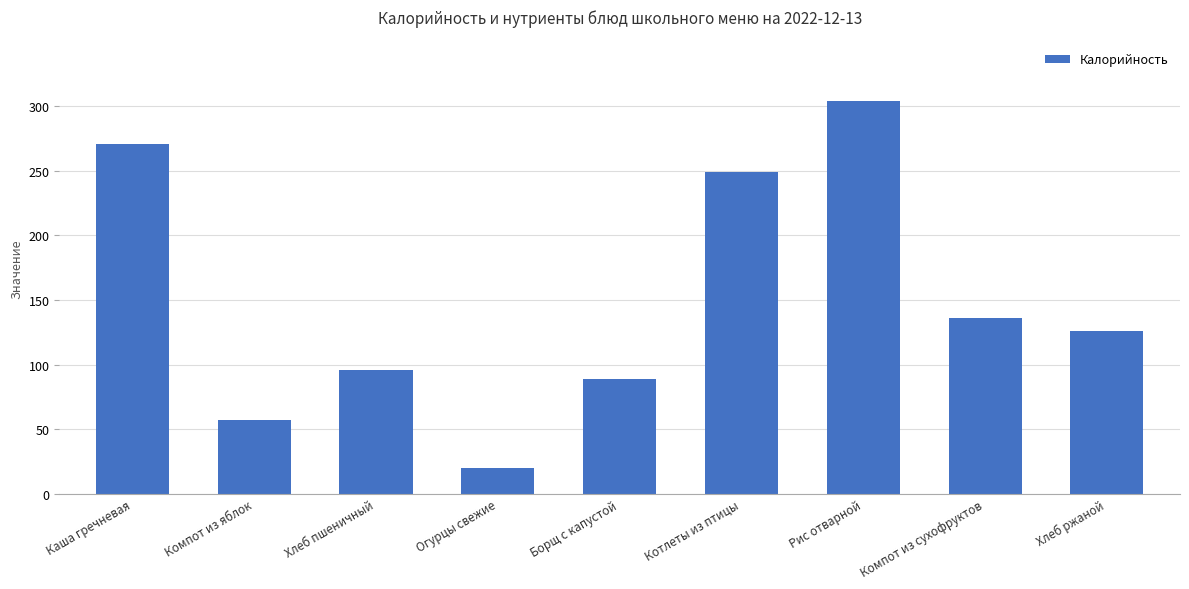

How many values are below 126?

4